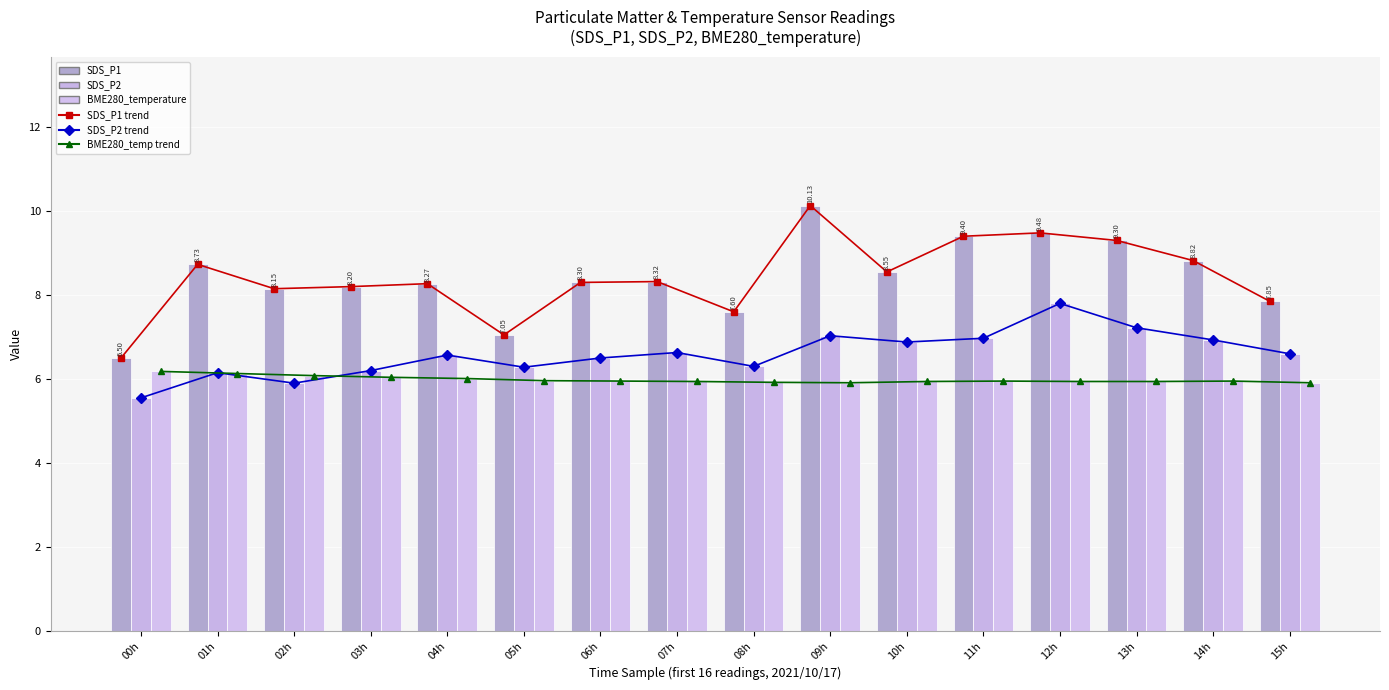

What is the average value of the BME280_temp trend series?

6.0